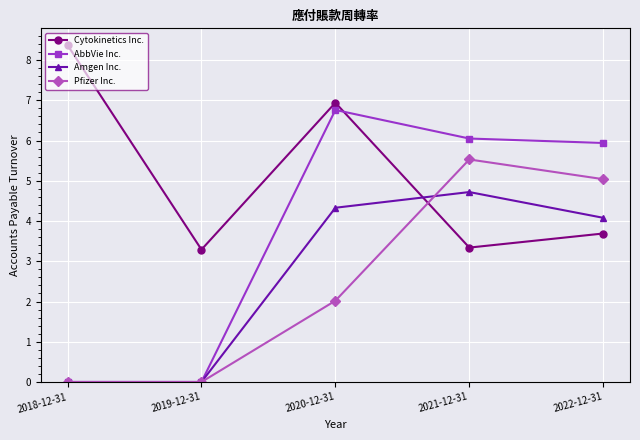

At 2021-12-31, list the series in order from largest to smallest.

AbbVie Inc., Pfizer Inc., Amgen Inc., Cytokinetics Inc.